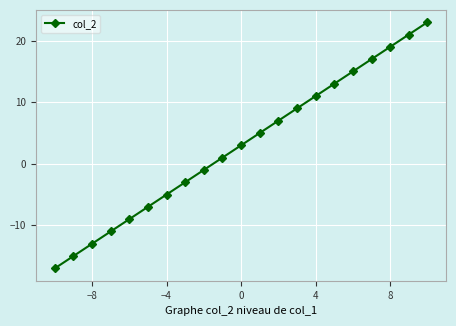

What is the average value?

3